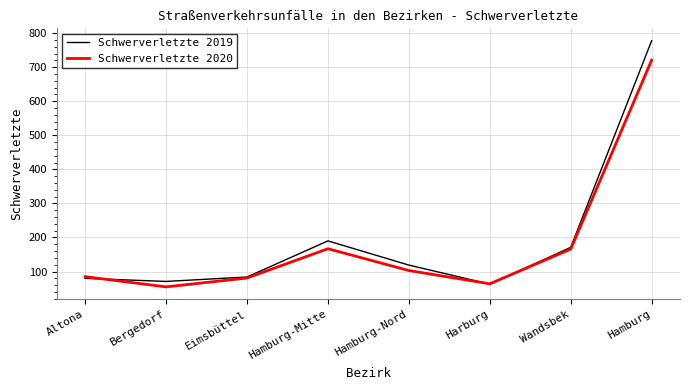

Which series ends up on top after the final intersection of Schwerverletzte 2020 and Schwerverletzte 2019?

Schwerverletzte 2019